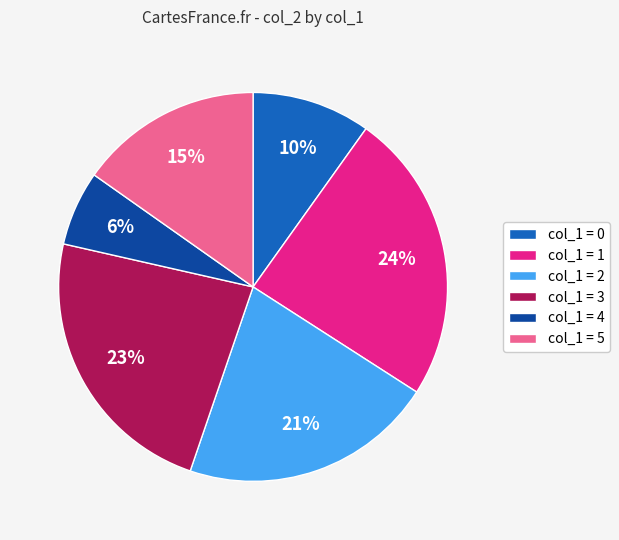

Is it true that col_1 = 1 is 24% of the pie?

True